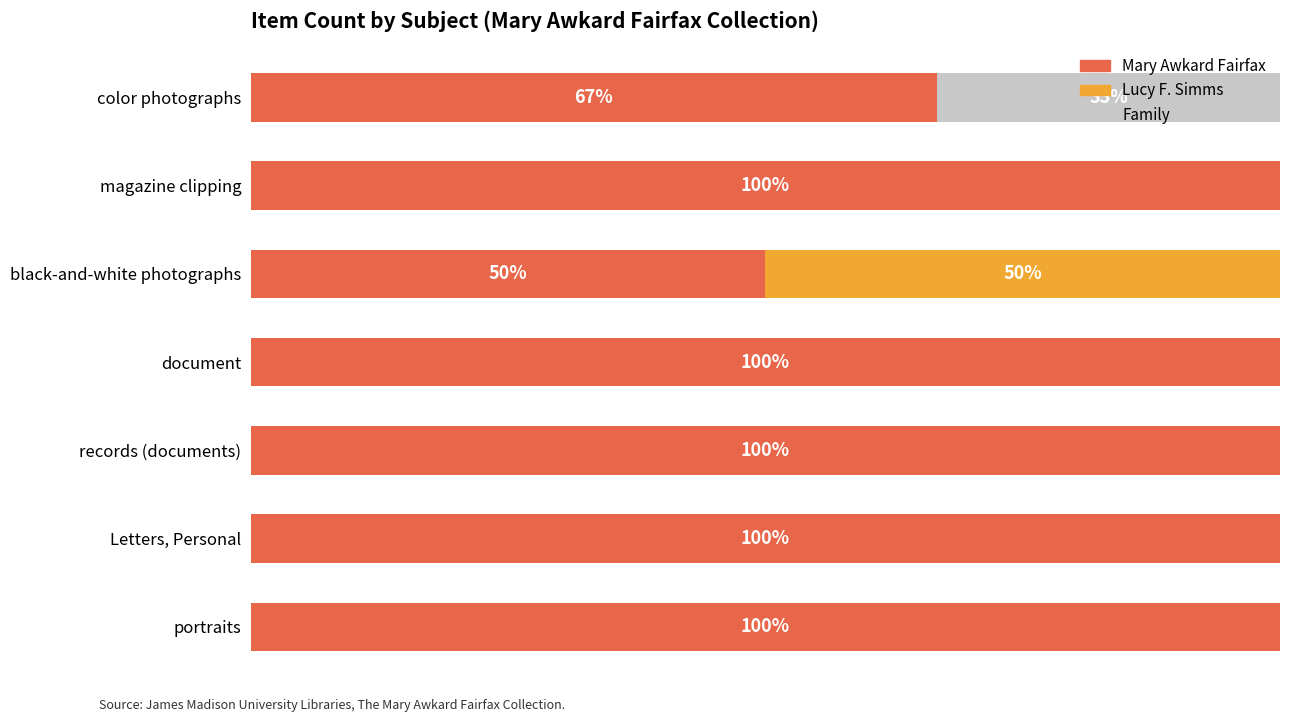

What are all the series names shown in the legend?

Mary Awkard Fairfax, Lucy F. Simms, Family